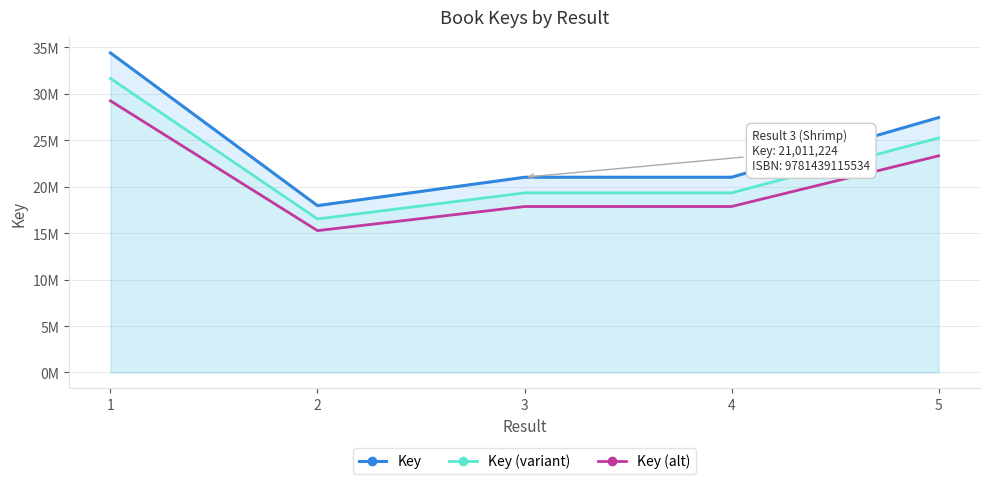

Which has a higher value, 3 or 2?

3